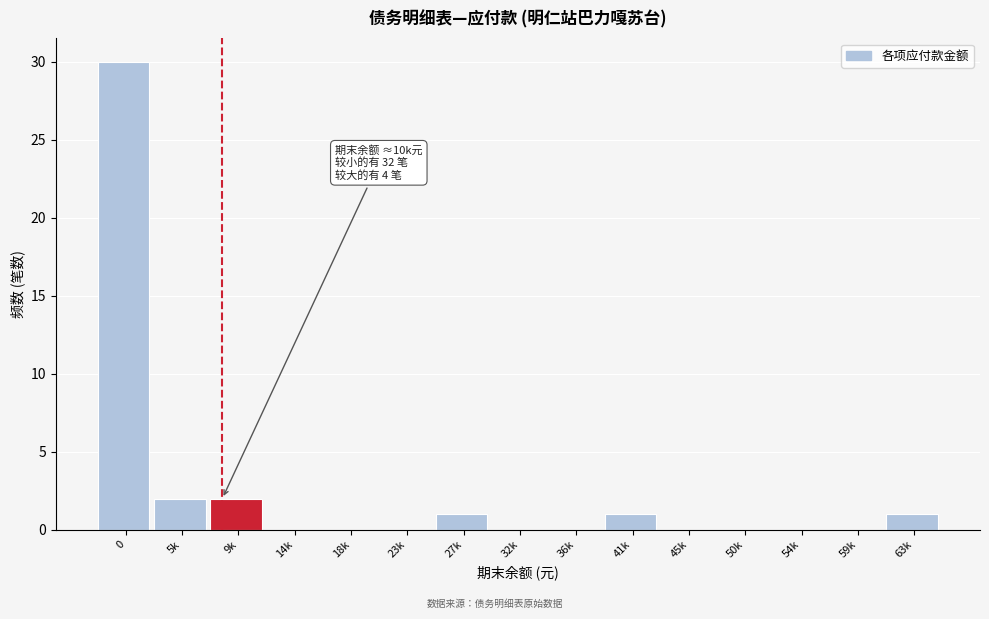

Reading left to right, extract all data points from this chart.

0=30	5k=2	9k=2	14k=0	18k=0	23k=0	27k=1	32k=0	36k=0	41k=1	45k=0	50k=0	54k=0	59k=0	63k=1